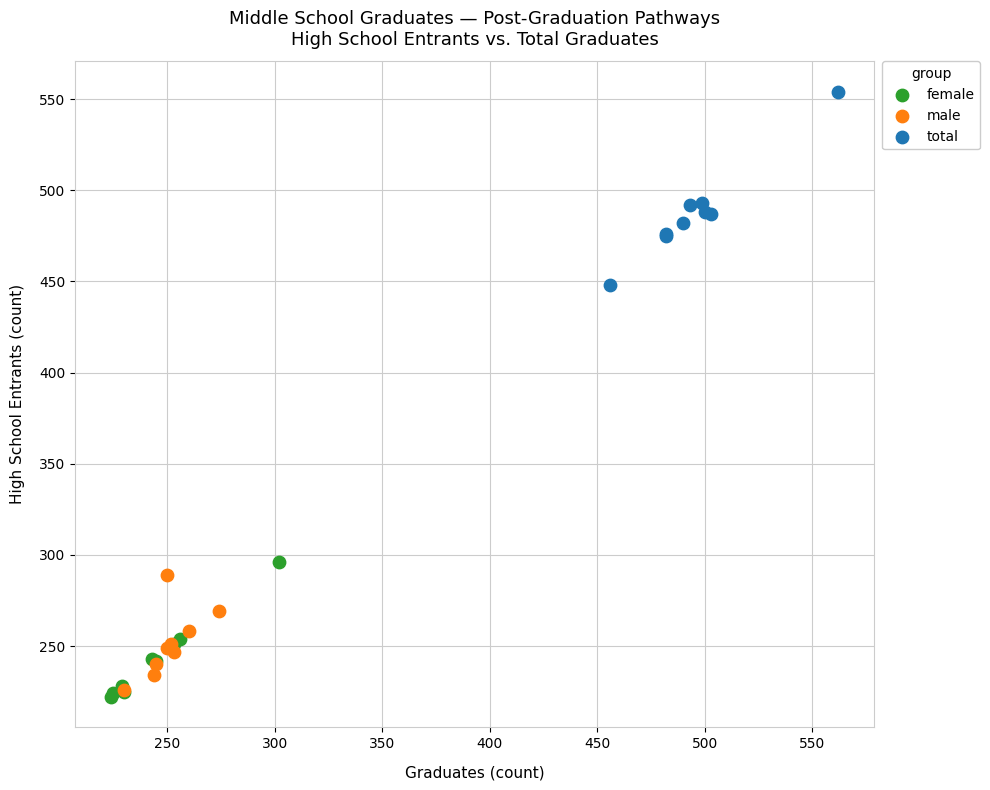

Which series has the largest Y range (max minus min)?

total